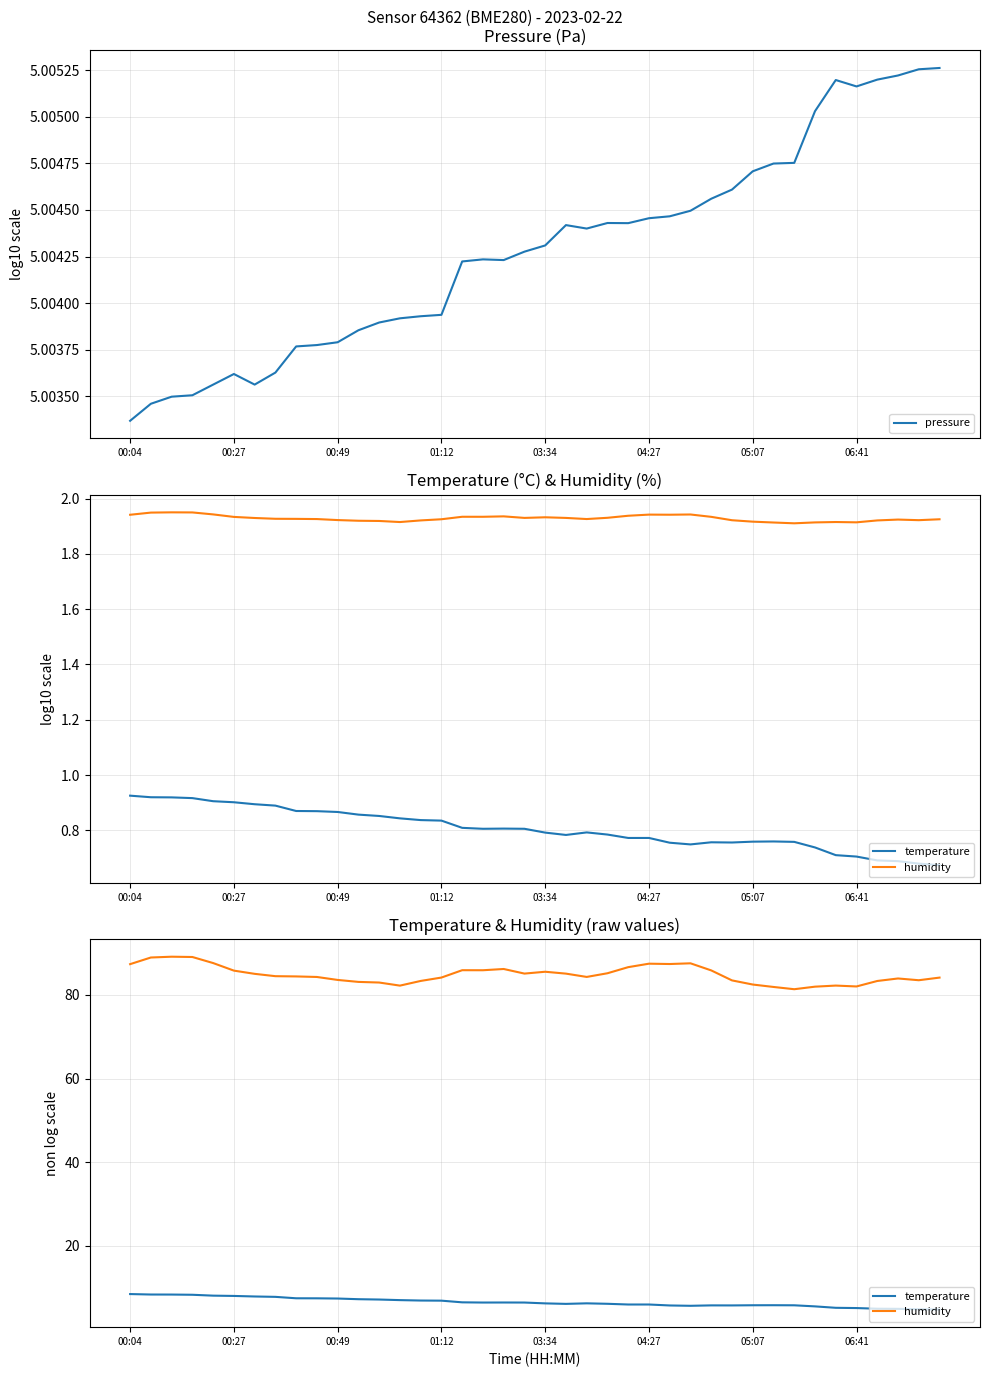

Reading left to right, list all the values displayed in this chart.

pressure: 5.0	5.0	5.0	5.0	5.0	5.0	5.0	5.0	5.0	5.0	5.0	5.0	5.0	5.0	5.0	5.0	5.0	5.0	5.0	5.0	5.0	5.0	5.0	5.0	5.0	5.0	5.0	5.0	5.0	5.0	5.0	5.0	5.0	5.0	5.0	5.0	5.0	5.0	5.0	5.0
temperature: 8.4	8.3	8.3	8.2	8.0	8.0	7.8	7.8	7.4	7.4	7.3	7.2	7.1	7.0	6.9	6.8	6.4	6.4	6.4	6.4	6.2	6.1	6.2	6.1	5.9	5.9	5.7	5.6	5.7	5.7	5.7	5.8	5.7	5.5	5.1	5.1	4.9	4.9	4.8	4.7
humidity: 87.4	89.0	89.2	89.1	87.6	85.8	85.1	84.5	84.4	84.3	83.6	83.1	83.0	82.2	83.4	84.2	85.9	85.9	86.2	85.1	85.6	85.1	84.3	85.2	86.7	87.5	87.4	87.6	85.9	83.5	82.5	81.9	81.4	82.0	82.2	82.0	83.3	84.0	83.5	84.2